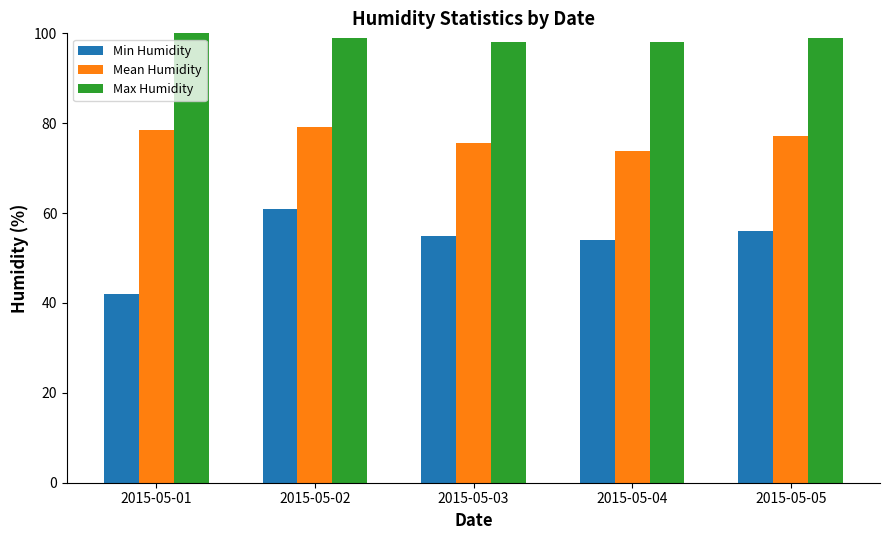

What is the spread (max minus min) of values at 2015-05-04?

44.0